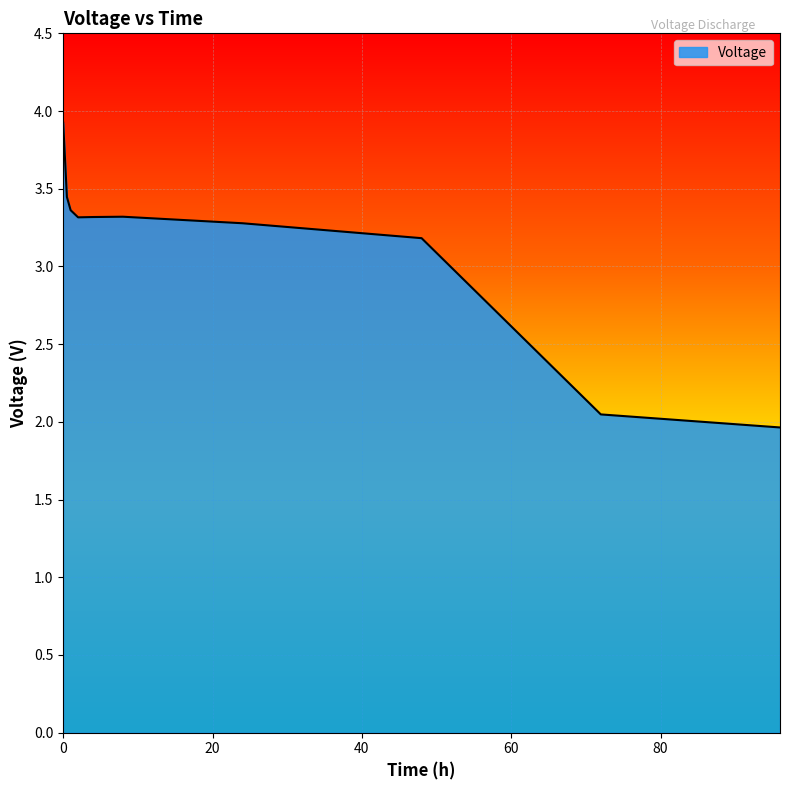

What is the maximum value shown in the chart?

3.9